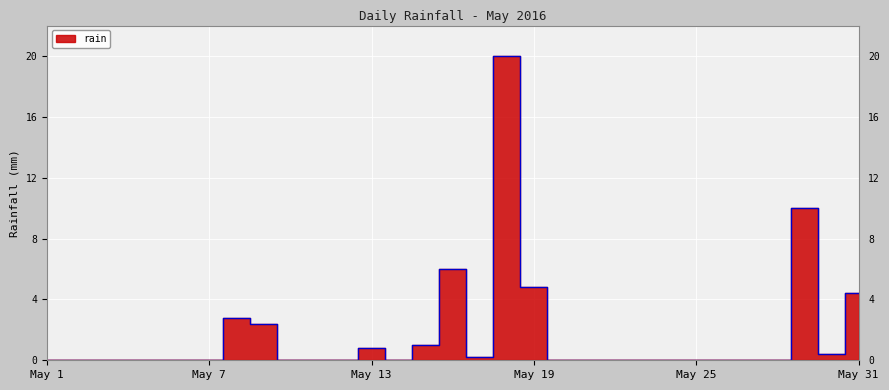

Which category has the highest value across all series?

2016-05-18